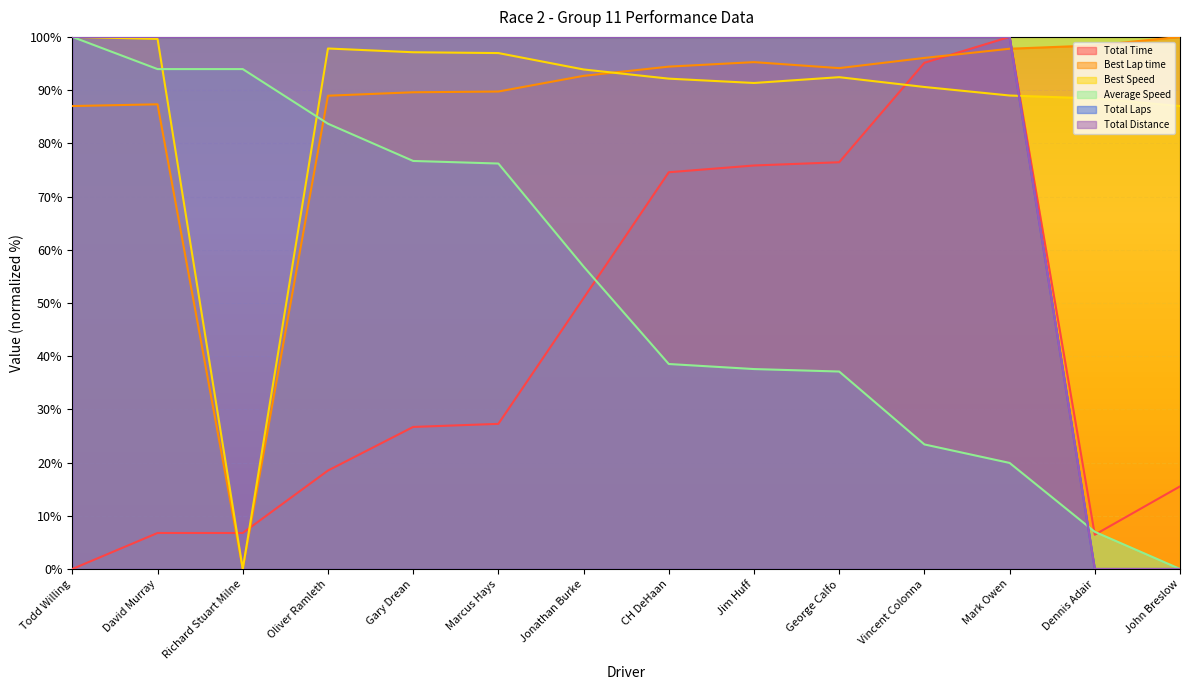

What is the label of the 14th point from the left?

John Breslow